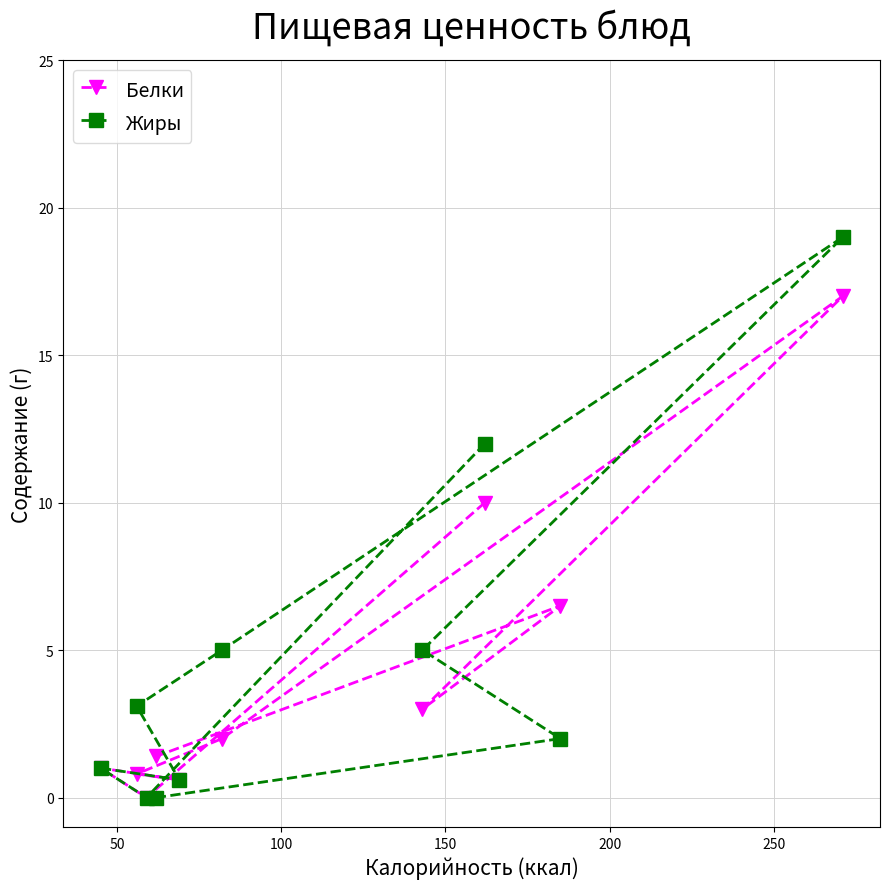

Which series ends up on top after the final intersection of Белки and Жиры?

Белки